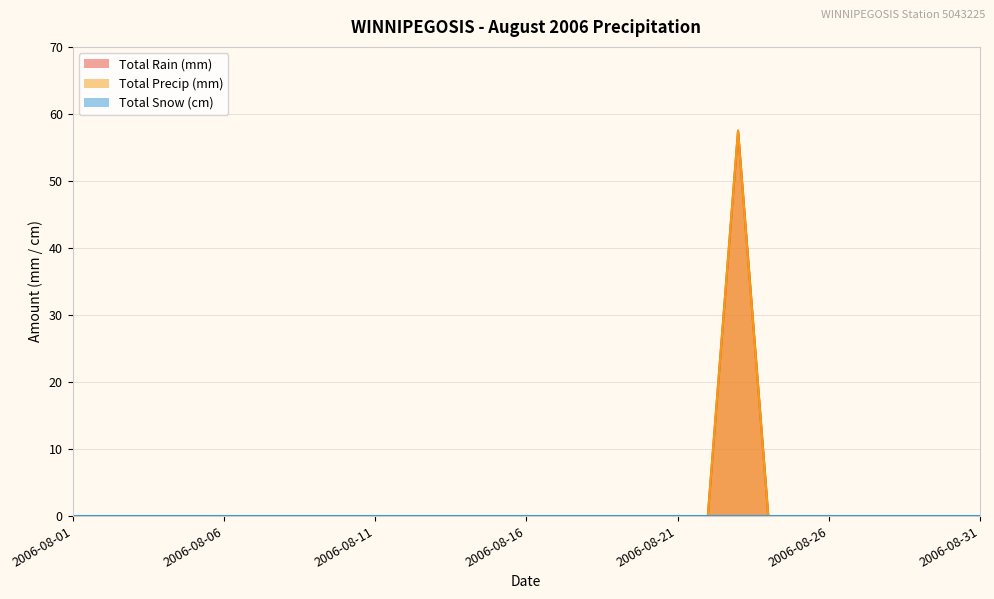

Reading right to left, extract all data points from this chart.

Total Rain (mm): 2006-08-31=0.0	2006-08-30=0.0	2006-08-29=0.0	2006-08-28=0.0	2006-08-27=0.0	2006-08-26=0.0	2006-08-25=0.0	2006-08-24=0.0	2006-08-23=57.5	2006-08-22=0.0	2006-08-21=0.0	2006-08-20=0.0	2006-08-19=0.0	2006-08-18=0.0	2006-08-17=0.0	2006-08-16=0.0	2006-08-15=0.0	2006-08-14=0.0	2006-08-13=0.0	2006-08-12=0.0	2006-08-11=0.0	2006-08-10=0.0	2006-08-09=0.0	2006-08-08=0.0	2006-08-07=0.0	2006-08-06=0.0	2006-08-05=0.0	2006-08-04=0.0	2006-08-03=0.0	2006-08-02=0.0	2006-08-01=0.0
Total Precip (mm): 2006-08-31=0.0	2006-08-30=0.0	2006-08-29=0.0	2006-08-28=0.0	2006-08-27=0.0	2006-08-26=0.0	2006-08-25=0.0	2006-08-24=0.0	2006-08-23=57.5	2006-08-22=0.0	2006-08-21=0.0	2006-08-20=0.0	2006-08-19=0.0	2006-08-18=0.0	2006-08-17=0.0	2006-08-16=0.0	2006-08-15=0.0	2006-08-14=0.0	2006-08-13=0.0	2006-08-12=0.0	2006-08-11=0.0	2006-08-10=0.0	2006-08-09=0.0	2006-08-08=0.0	2006-08-07=0.0	2006-08-06=0.0	2006-08-05=0.0	2006-08-04=0.0	2006-08-03=0.0	2006-08-02=0.0	2006-08-01=0.0